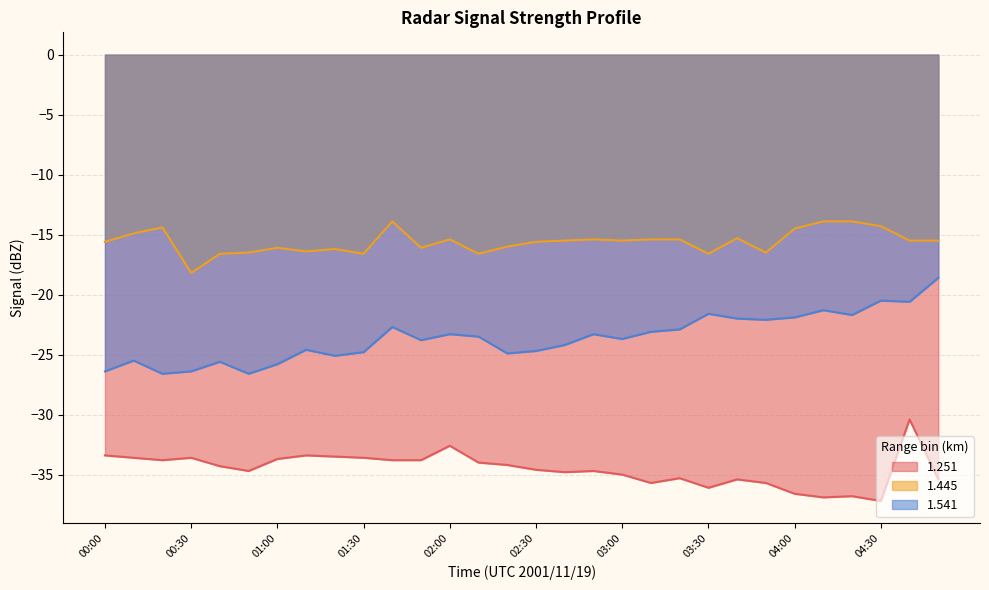

Where is the first local maximum for 1.251?

00:30